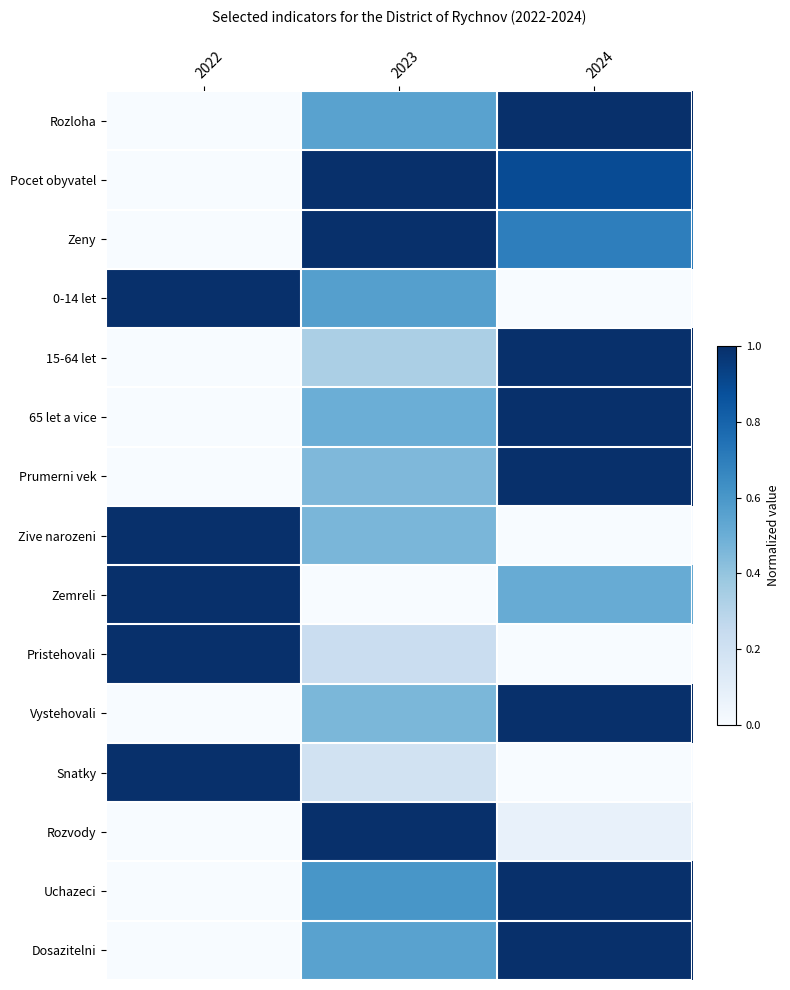

At how many categories does at least one series exceed 0?

3